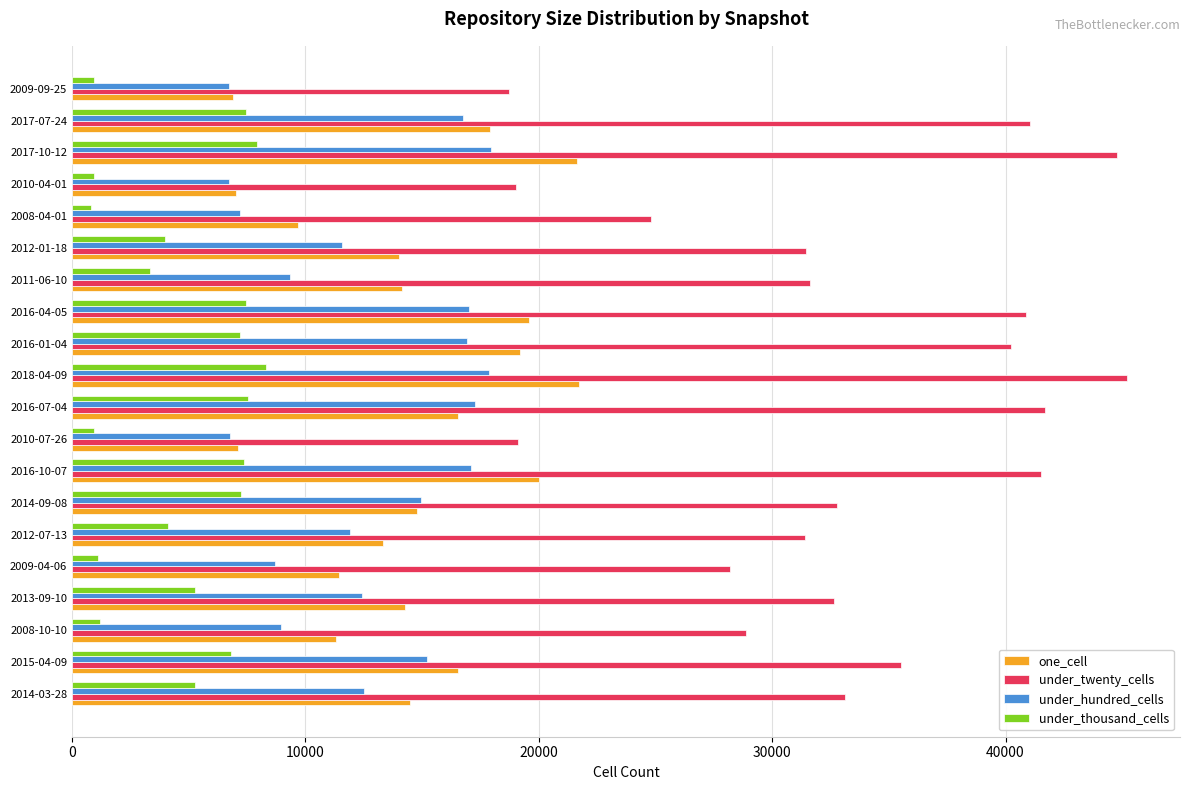

What are all the series names shown in the legend?

one_cell, under_twenty_cells, under_hundred_cells, under_thousand_cells